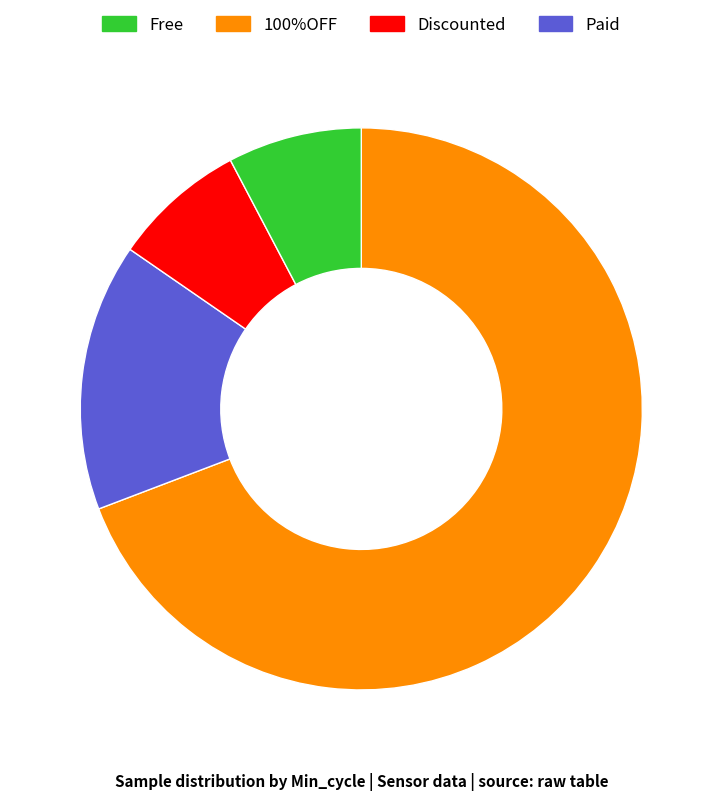

Is there any slice that represents more than half of the pie?

Yes